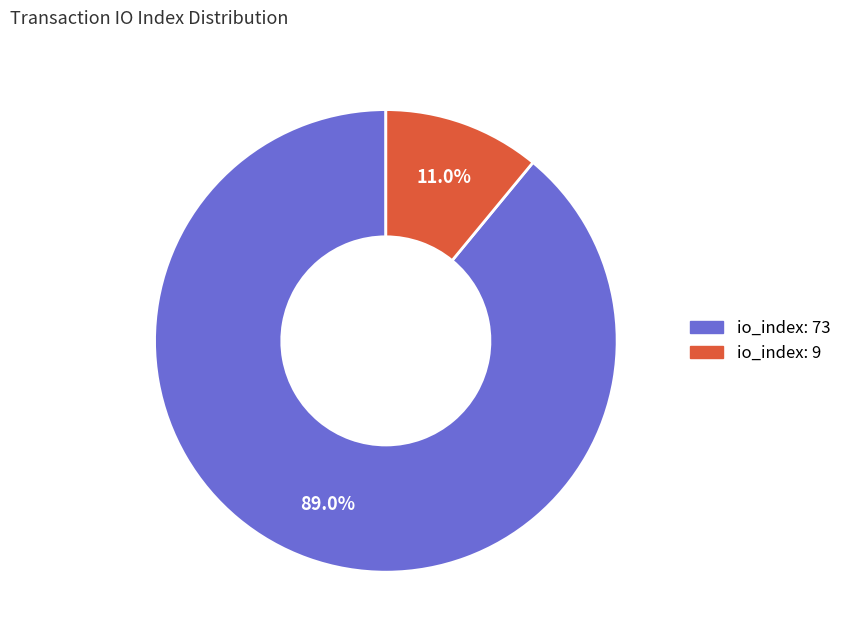

What portion of the pie excludes io_index: 9?

89.0%